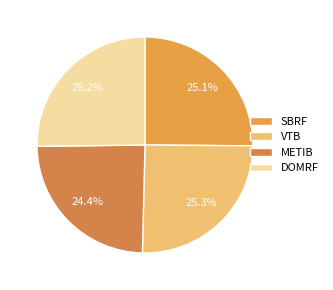

Between VTB and METIB, which is larger?

VTB